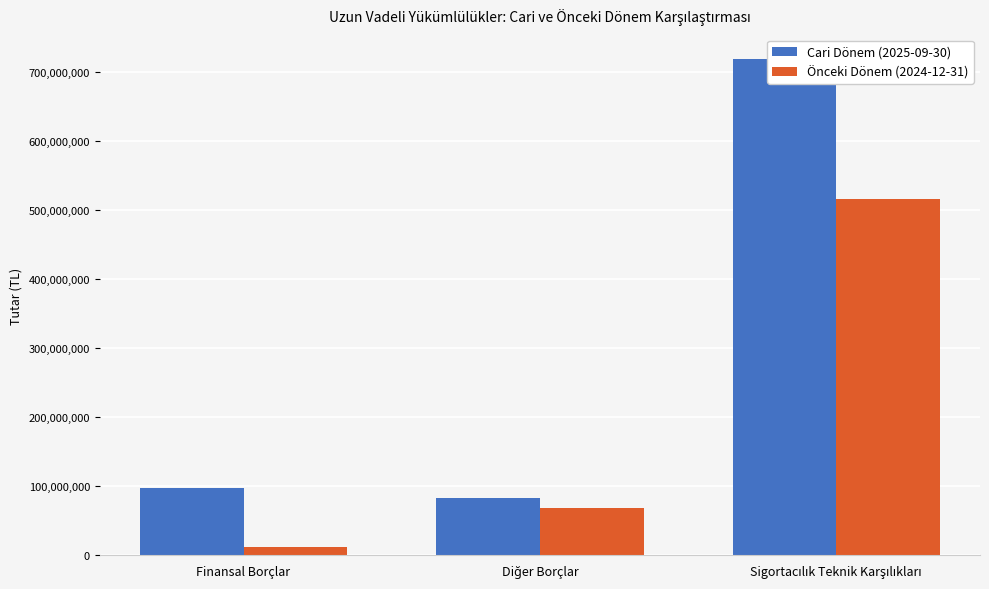

Is the value of Önceki Dönem (2024-12-31) at Sigortacılık Teknik Karşılıkları greater than the value of Cari Dönem (2025-09-30) at Sigortacılık Teknik Karşılıkları?

No